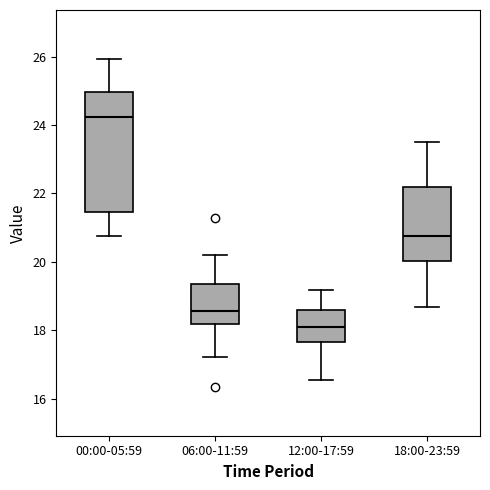

Reading left to right, transcribe this box plot: for each box, give where its median line is, the range the box spans, and where its two whiskers end, as read against the y-axis. The values are not printed on the chart, so give them approximately, as read against the axis.

00:00-05:59: median 24.2, box 21.4 to 25.0, whiskers 20.8 to 26.0
06:00-11:59: median 18.6, box 18.2 to 19.4, whiskers 17.2 to 20.2
12:00-17:59: median 18.2, box 17.6 to 18.6, whiskers 16.6 to 19.2
18:00-23:59: median 20.8, box 20.0 to 22.2, whiskers 18.6 to 23.6